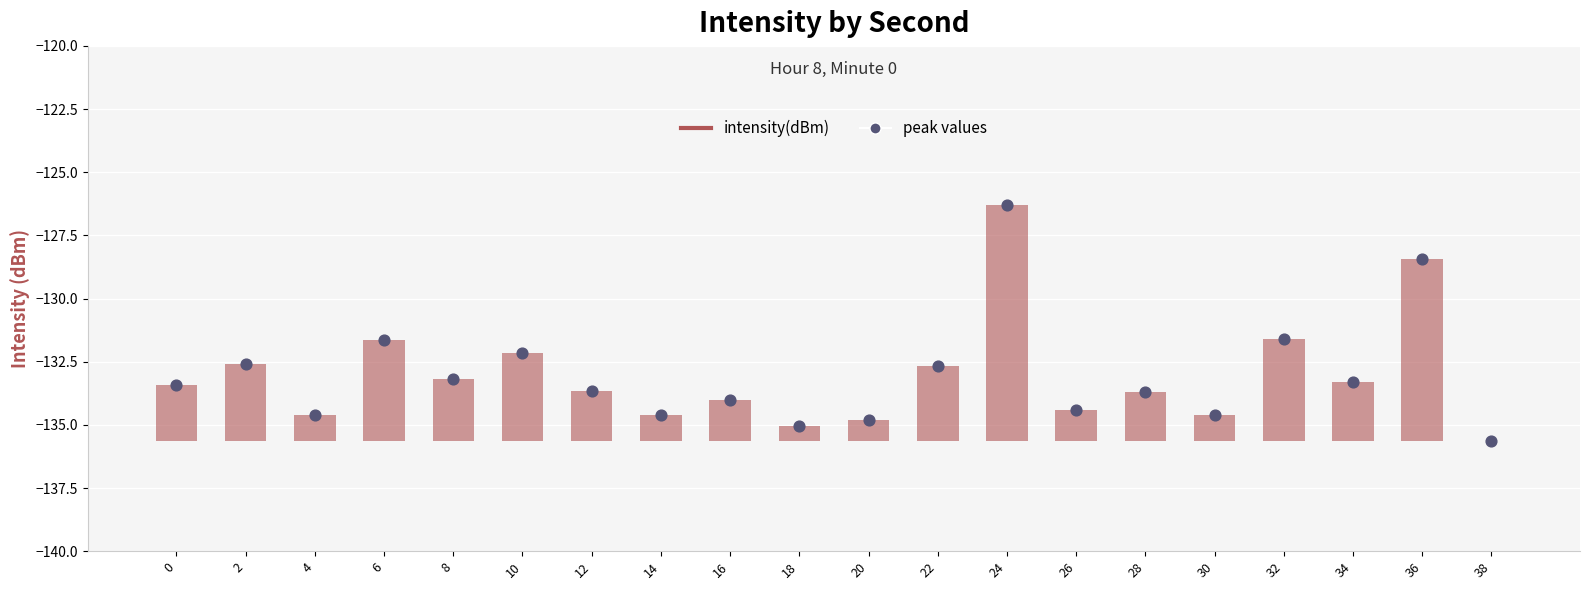

Which has a higher value, 22 or 30?

22